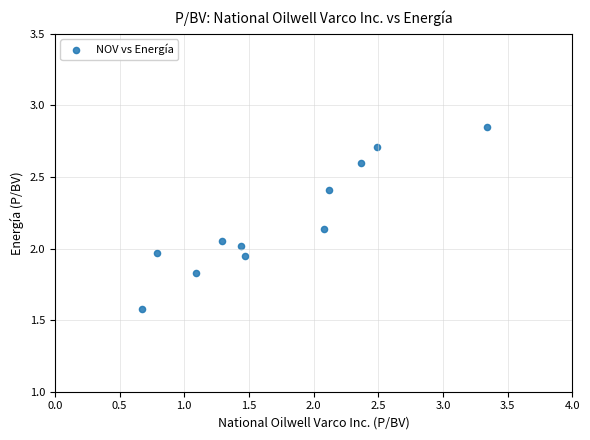

What is the average X value?

1.7